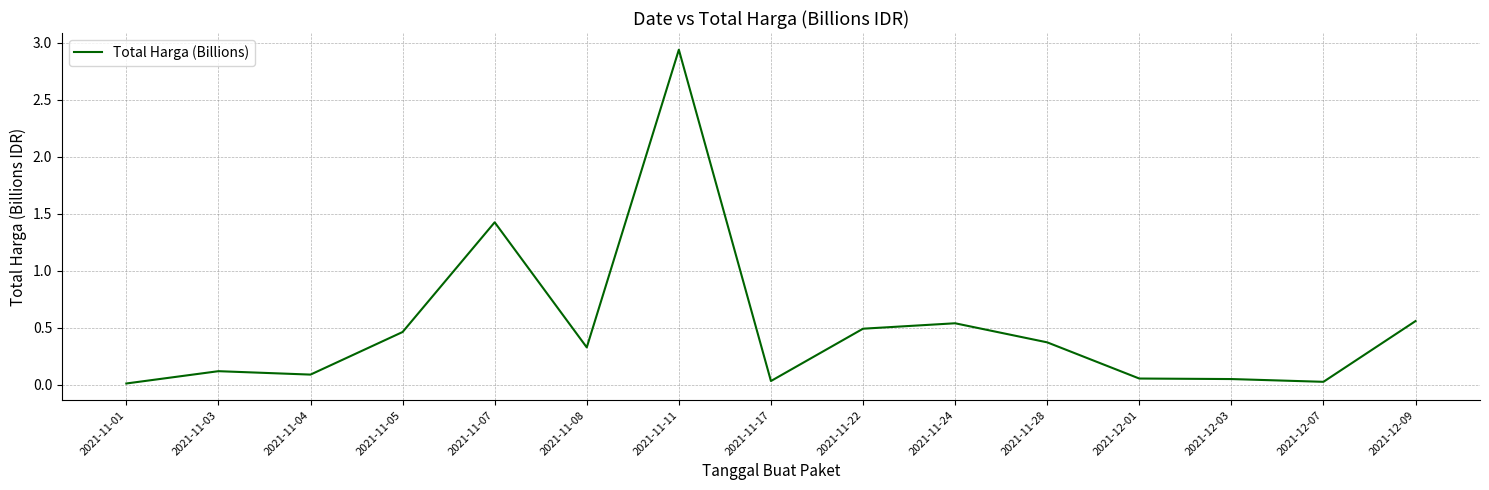

What is the sum of the values at 2021-11-07 and 2021-12-03?

1.5